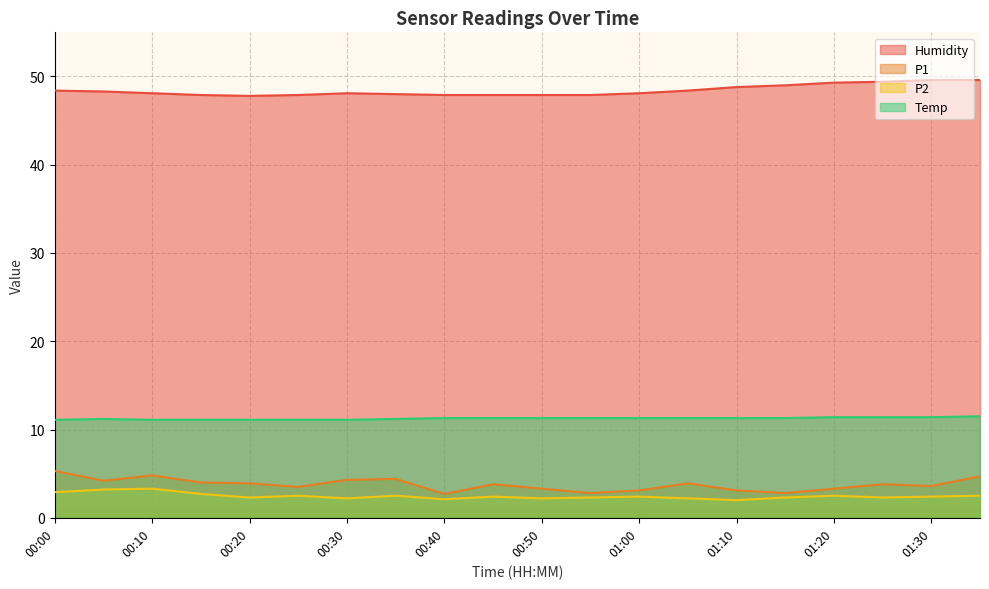

How many lines are shown in the chart?

4